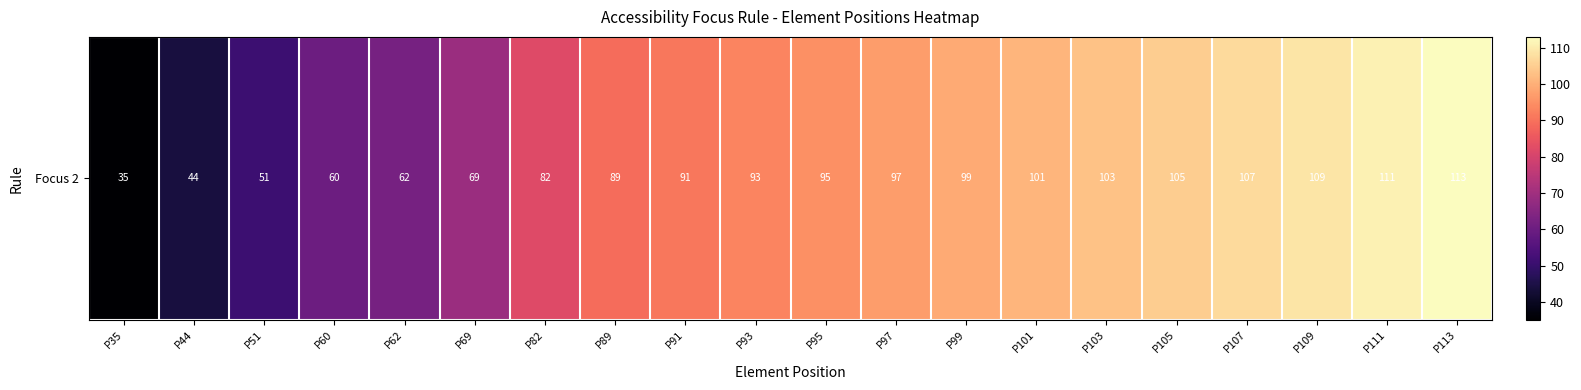

Is it true that the value at P99 is 99?

True